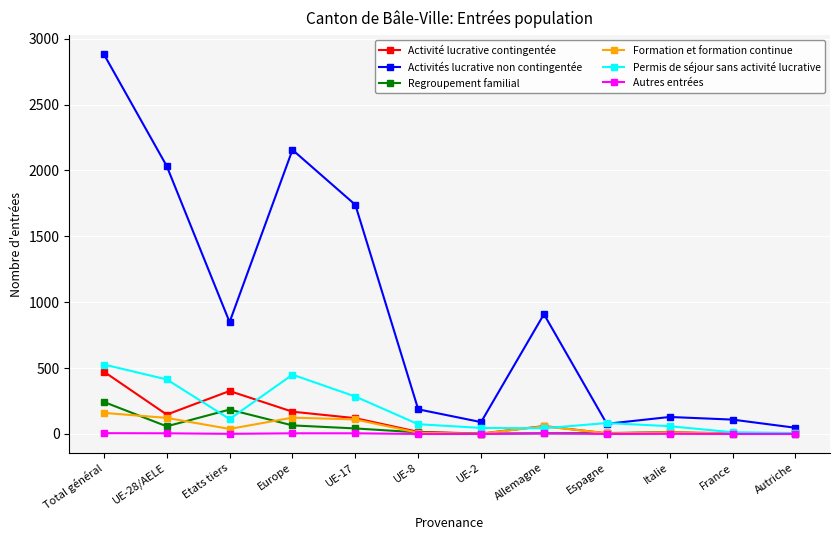

List the series in order of their peak value, highest first.

Activités lucrative non contingentée, Permis de séjour sans activité lucrative, Activité lucrative contingentée, Regroupement familial, Formation et formation continue, Autres entrées